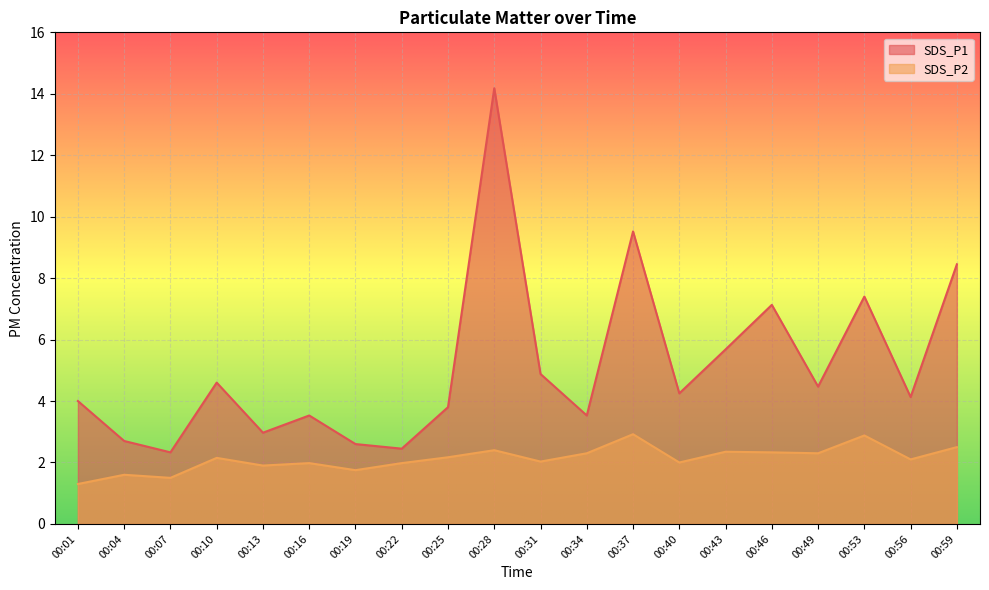

At which category does SDS_P1 reach its first local peak?

00:10